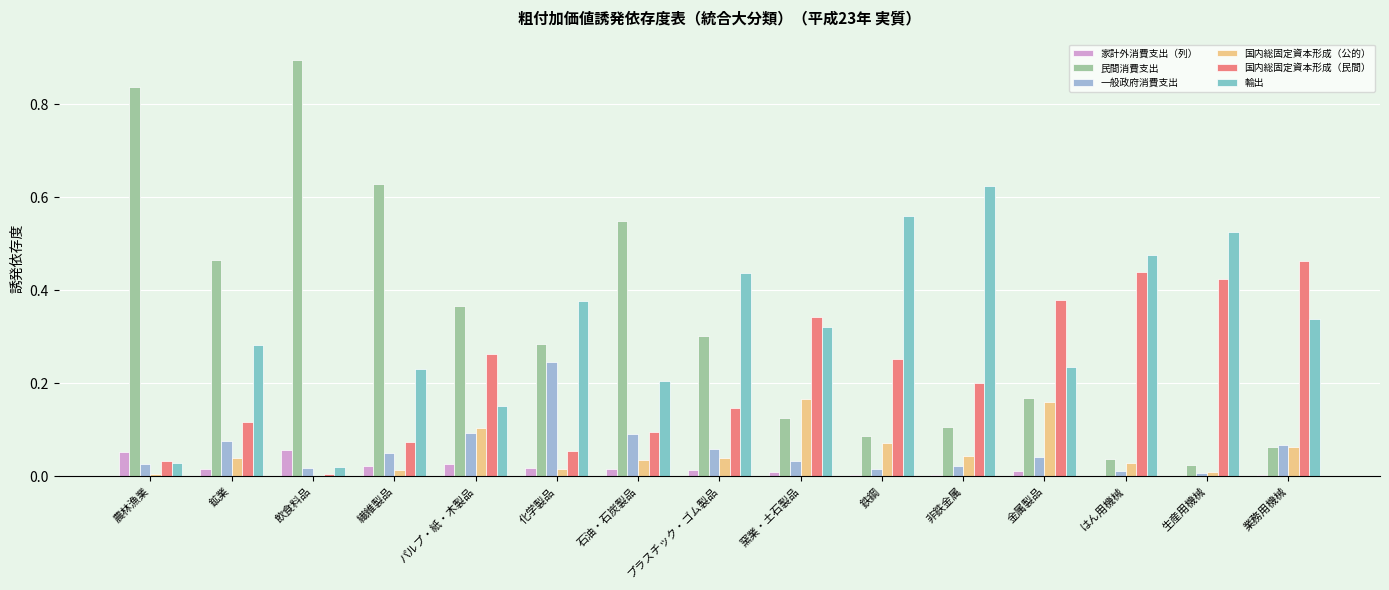

Does the chart contain stacked bars?

No